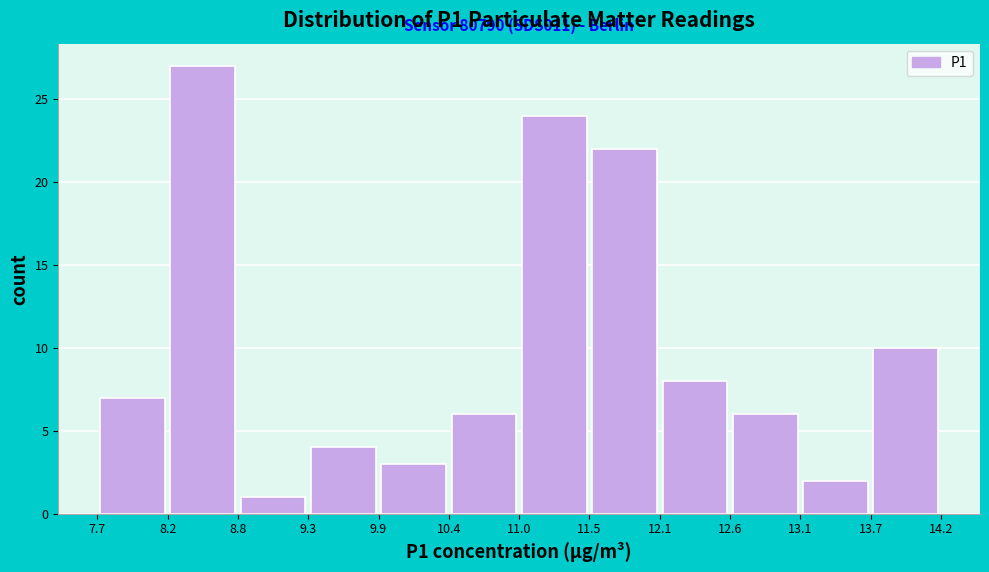

Over which range of the x-axis is the bar tallest?

8.2 to 8.8